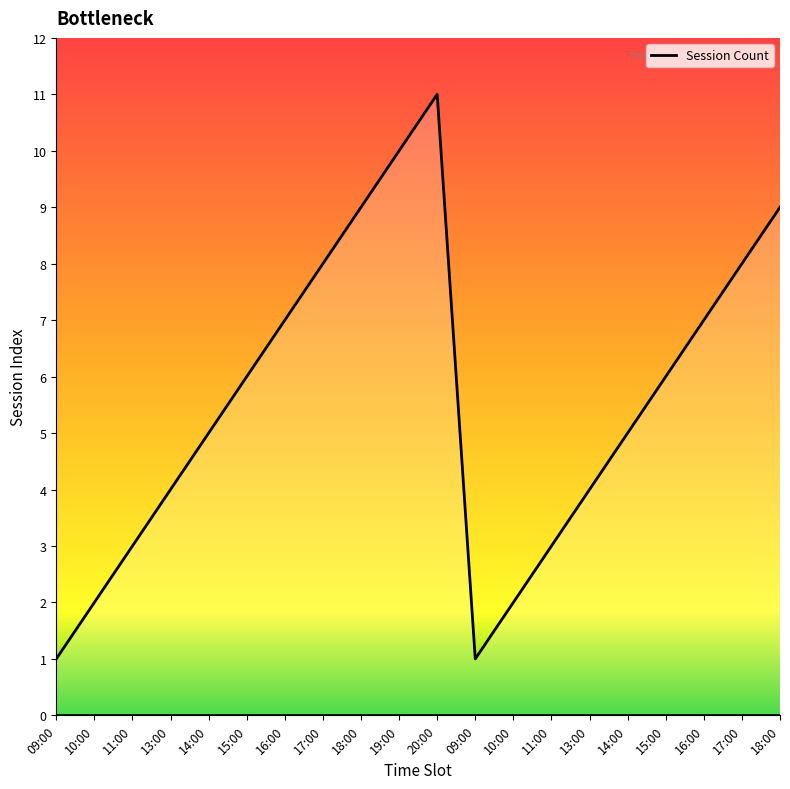

What is the change in value from 13:00 to 18:00?

+5